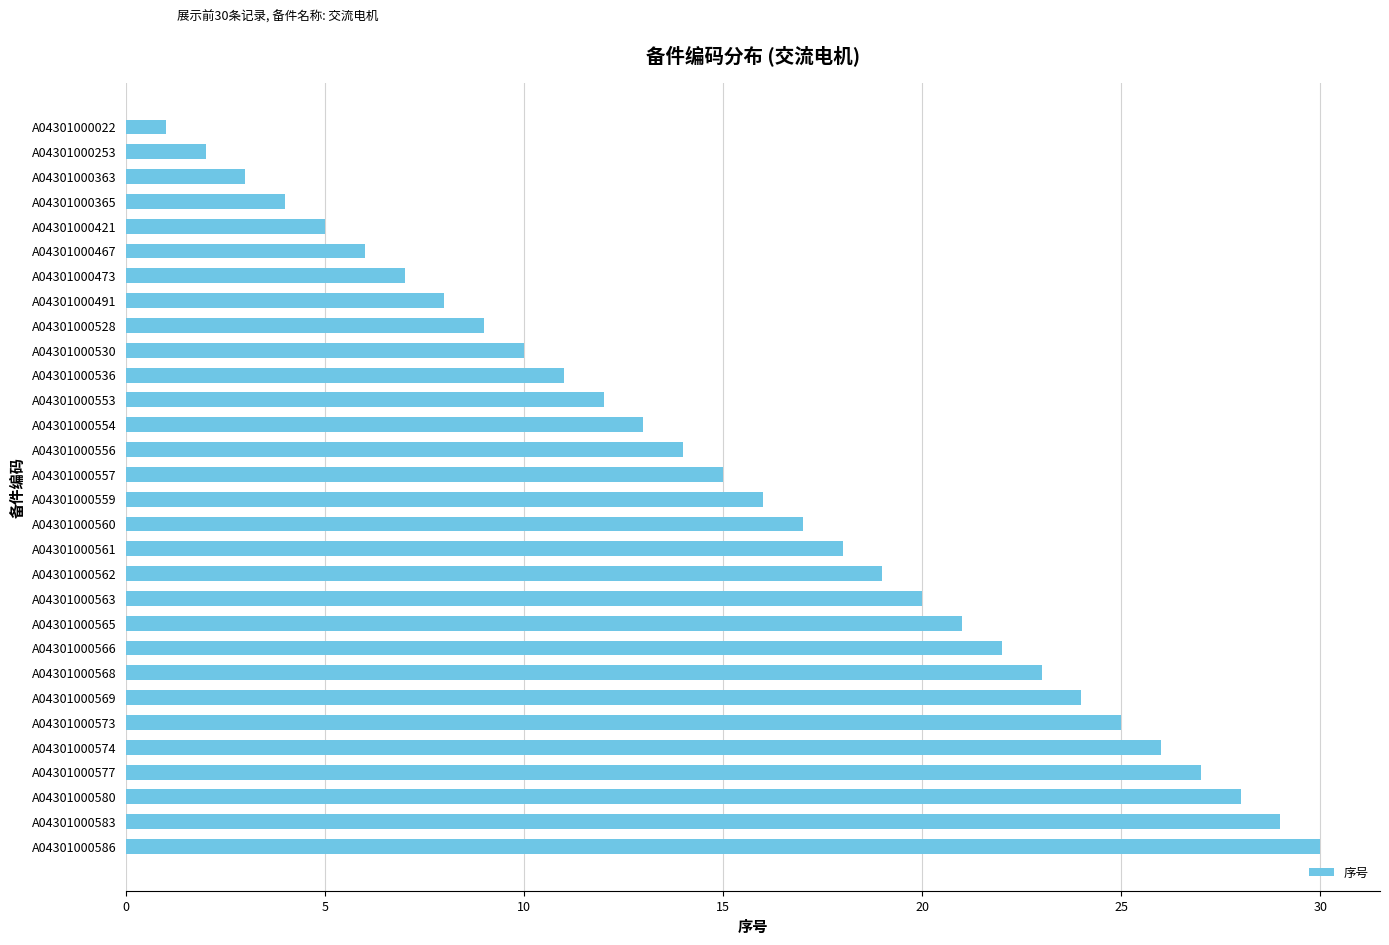

Which category has the highest value across all series?

A04301000586